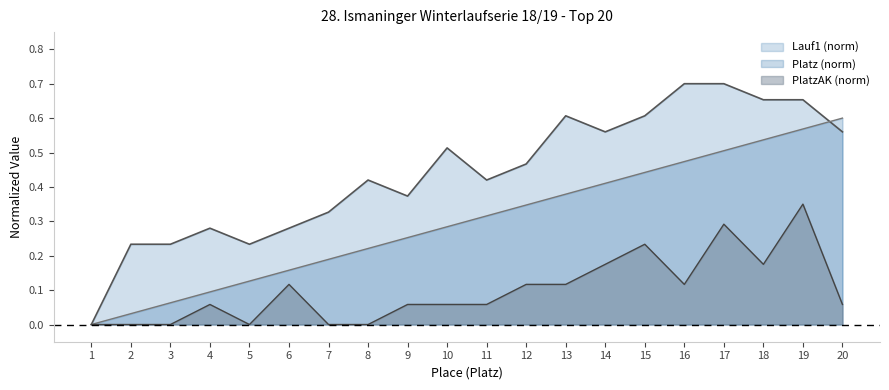

What is the value of the Platz point at the 9th from the left?

0.3